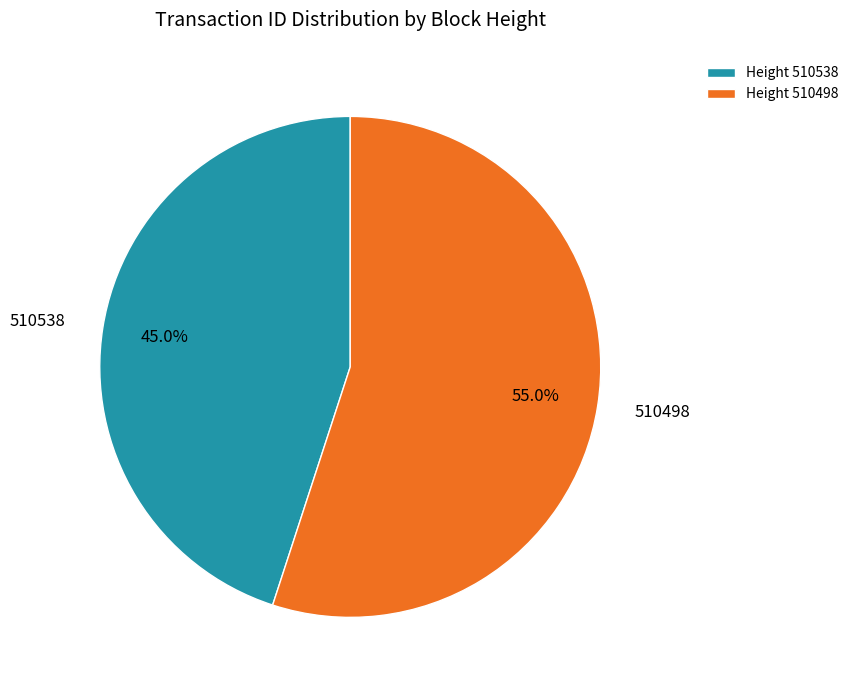

True or false: 510538 accounts for 45% of the total.

True